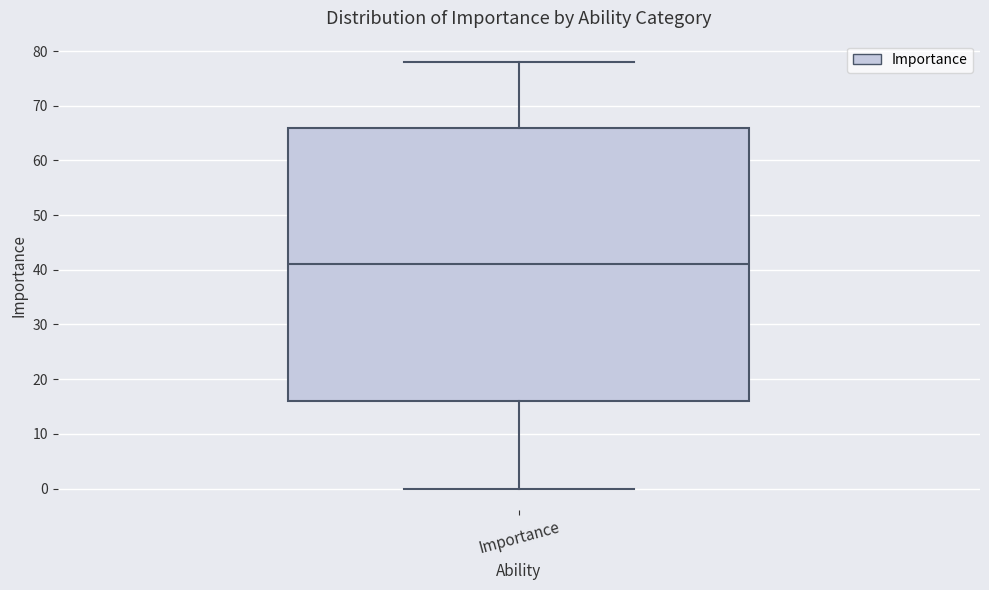

Read this box plot against the y-axis: the position of the median line, the range covered by the box, and the ends of both whiskers. The values are not printed on the chart, so give them approximately, as read against the axis.

median 41, box 16 to 66, whiskers 0 to 78